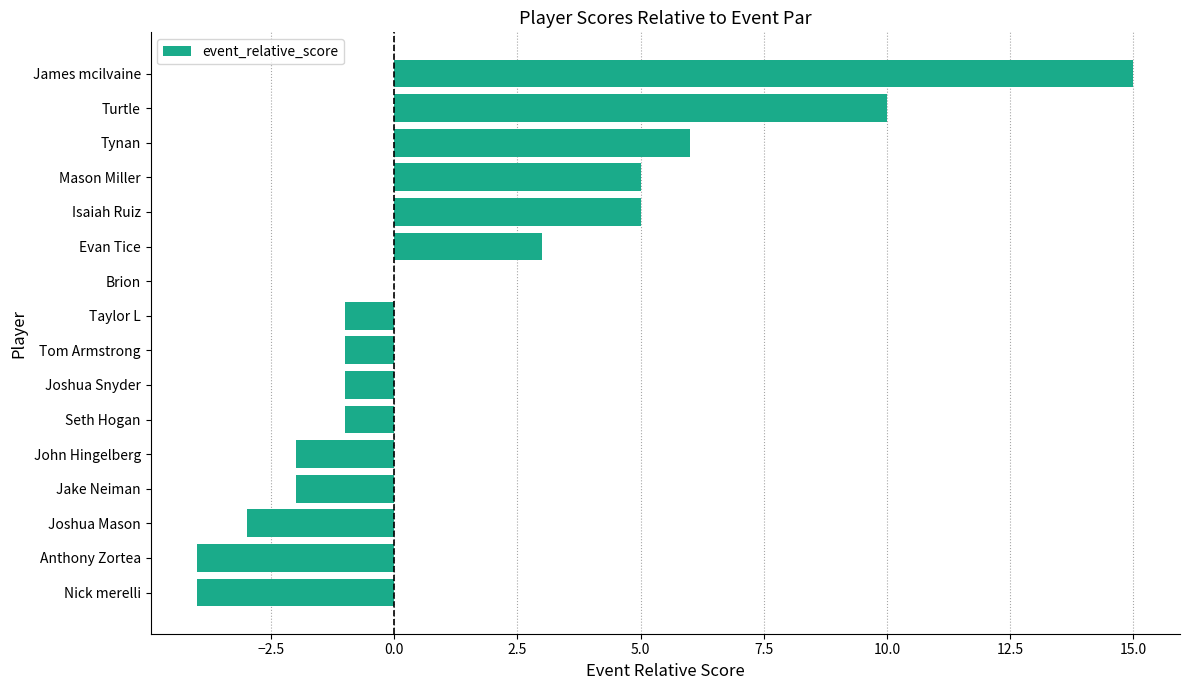

What value does the data have at Turtle?

10